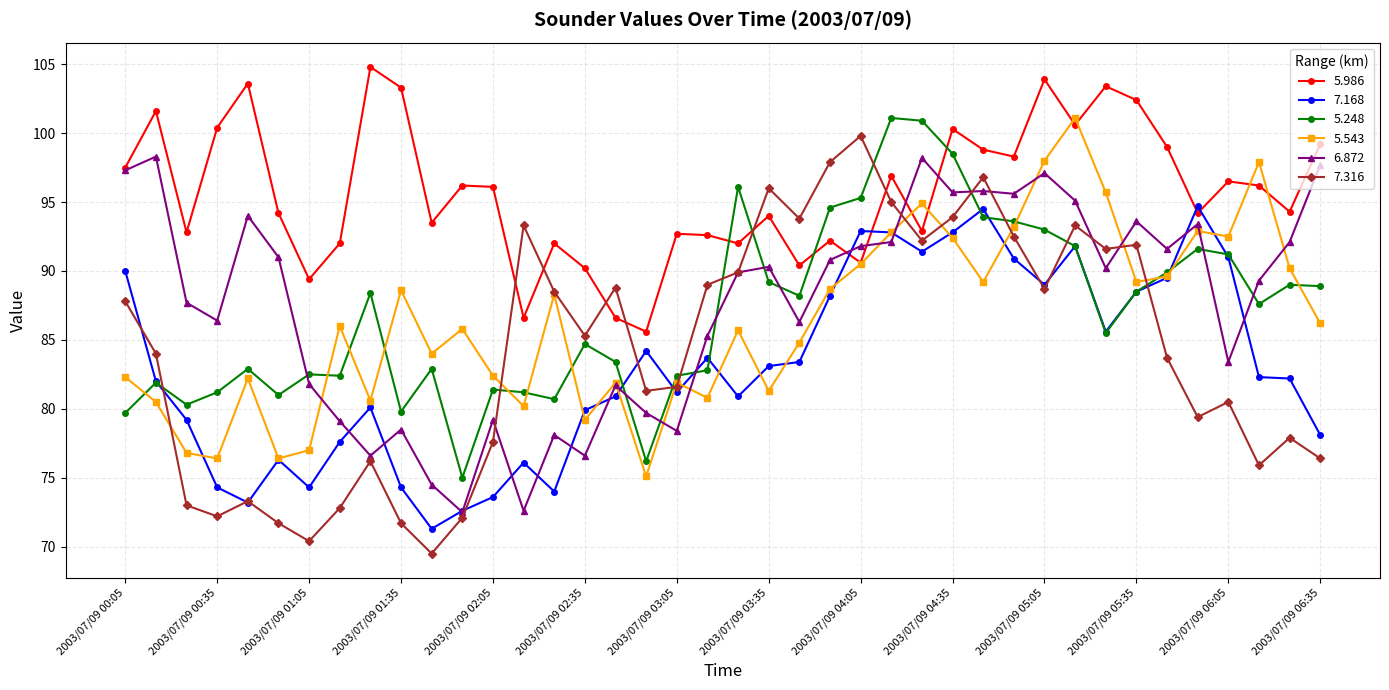

True or false: 6.872 has more than 1 points higher than both neighbors.

True